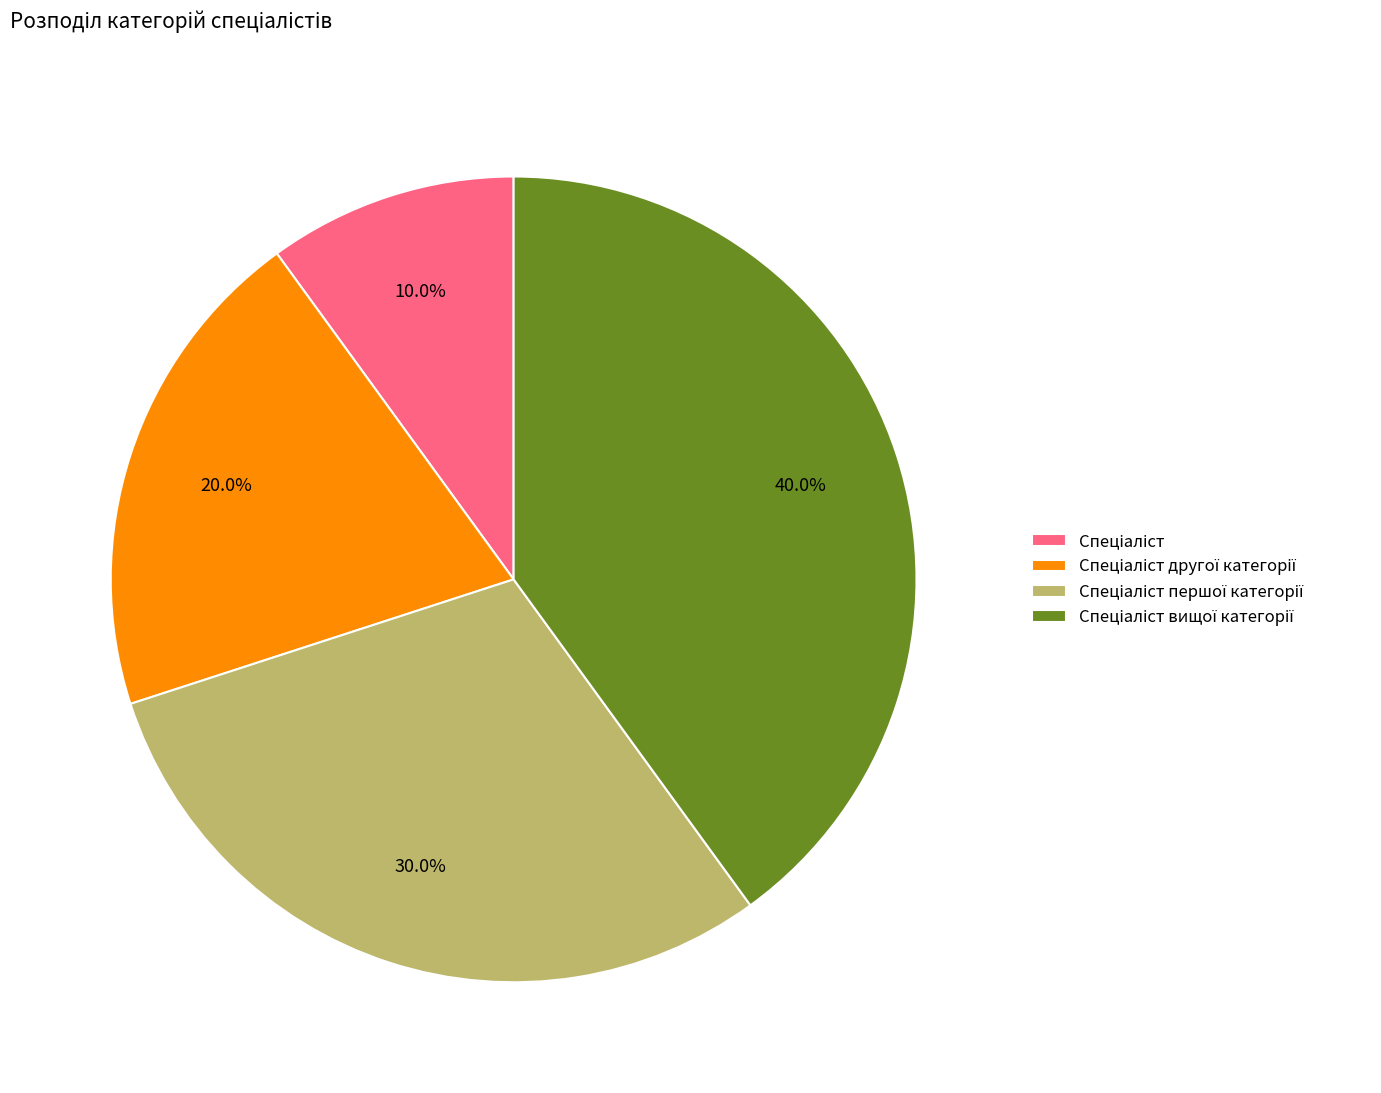

Is there a majority slice in this chart?

No